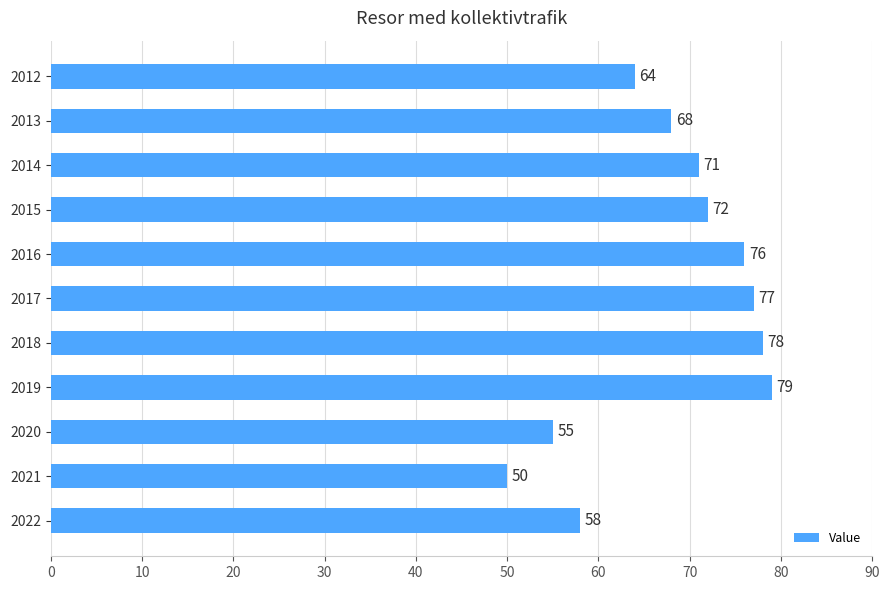

Reading bottom to top, extract all data points from this chart.

58	50	55	79	78	77	76	72	71	68	64